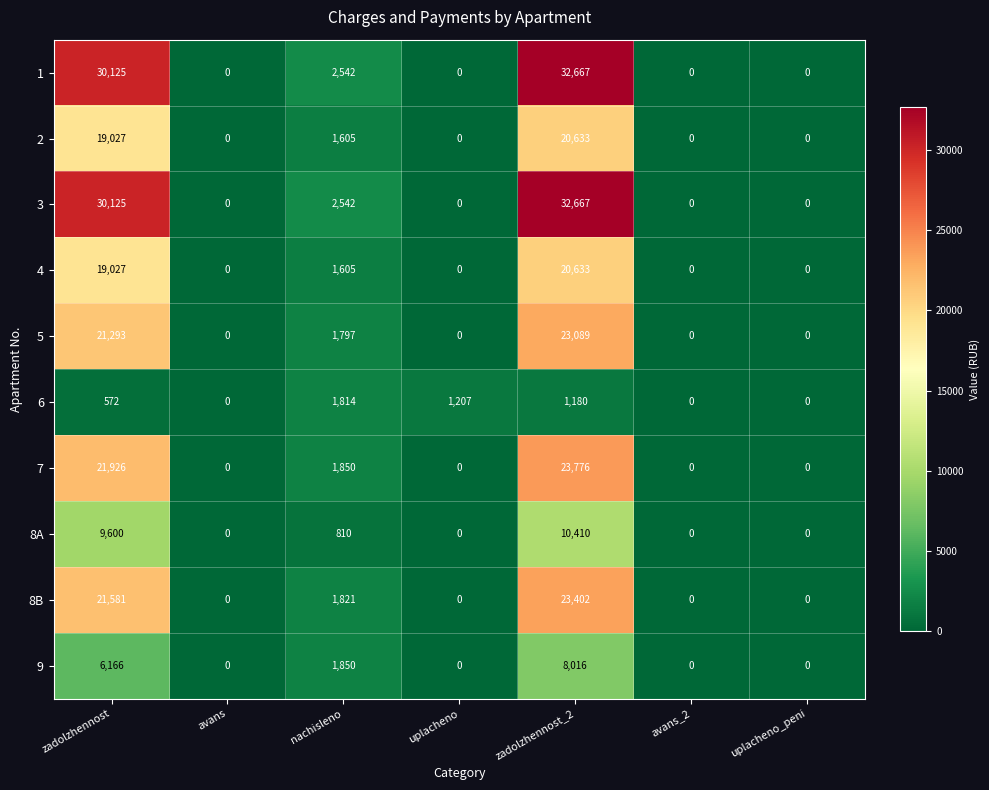

Is it true that 1 equals 16354 at avans?

False